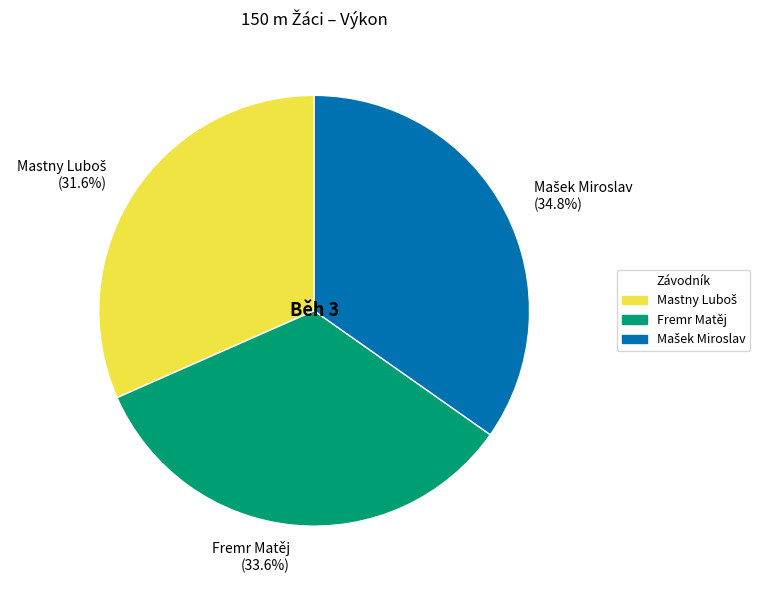

Is there a majority slice in this chart?

No